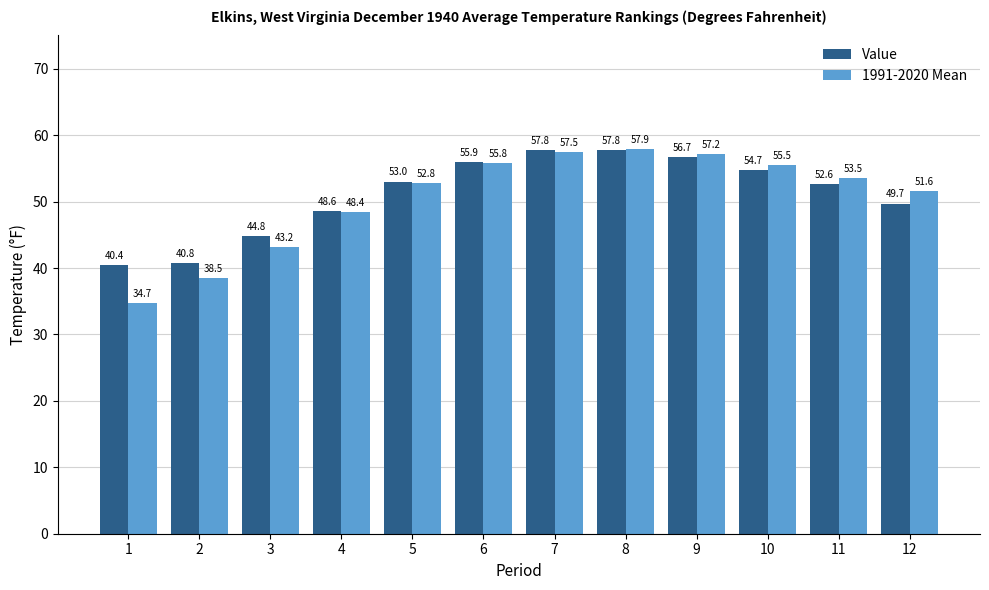

What is the minimum value for Value?

40.4